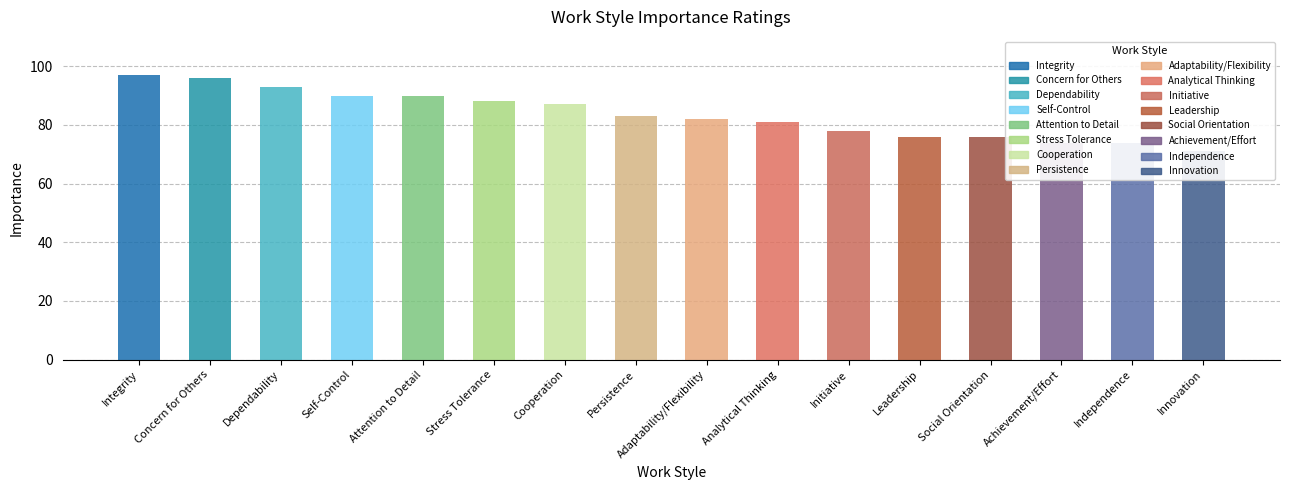

Reading right to left, transcribe all the data shown in this chart.

Innovation=71	Independence=74	Achievement/Effort=74	Social Orientation=76	Leadership=76	Initiative=78	Analytical Thinking=81	Adaptability/Flexibility=82	Persistence=83	Cooperation=87	Stress Tolerance=88	Attention to Detail=90	Self-Control=90	Dependability=93	Concern for Others=96	Integrity=97